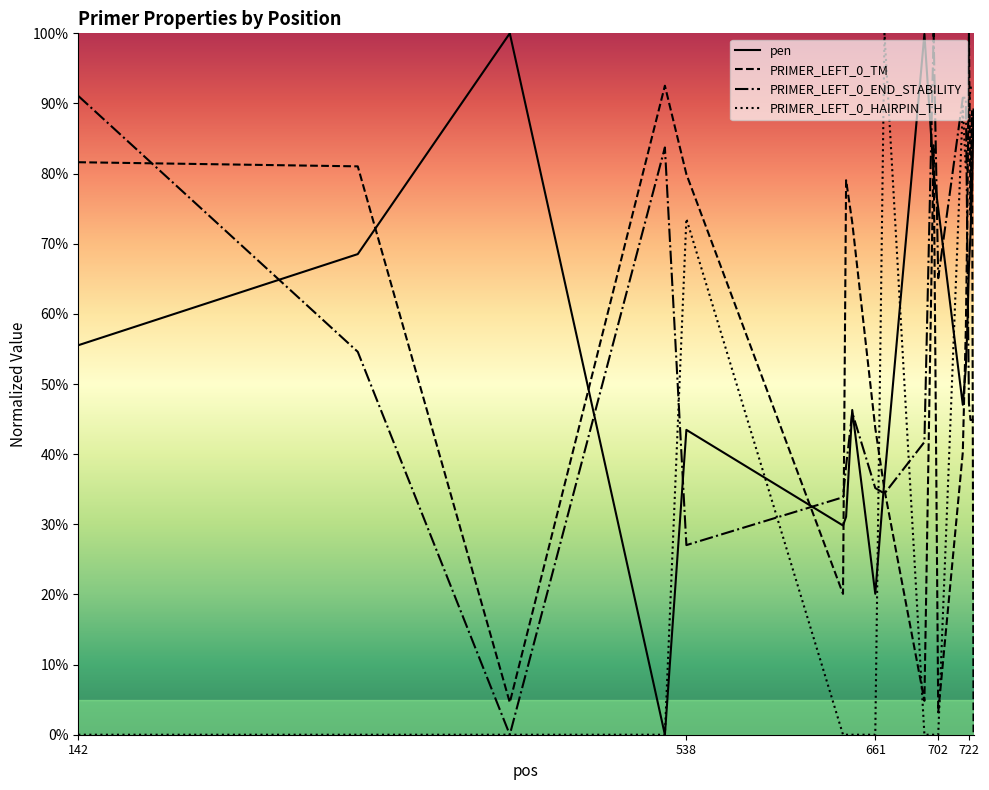

Reading left to right, list all the values displayed in this chart.

pen: 55.5	68.5	100.0	0.0	43.5	29.8	31.1	46.3	20.1	36.5	99.9	80.0	75.1	47.0	52.5	58.4	66.8	71.4	78.0	89.1
PRIMER_LEFT_0_TM: 81.6	81.0	4.6	92.5	79.9	20.1	79.1	73.0	43.7	34.9	4.8	84.0	3.2	40.3	58.1	74.6	100.0	74.2	88.9	0.0
PRIMER_LEFT_0_END_STABILITY: 91.1	54.6	0.0	83.7	27.0	33.9	38.3	45.9	35.2	34.4	41.7	100.0	65.1	90.8	90.8	68.8	47.2	44.9	44.9	44.9
PRIMER_LEFT_0_HAIRPIN_TH: 0.0	0.0	0.0	0.0	73.6	0.0	0.0	0.0	0.0	100.0	0.0	0.0	0.0	89.6	80.4	80.4	89.3	92.3	92.3	92.3